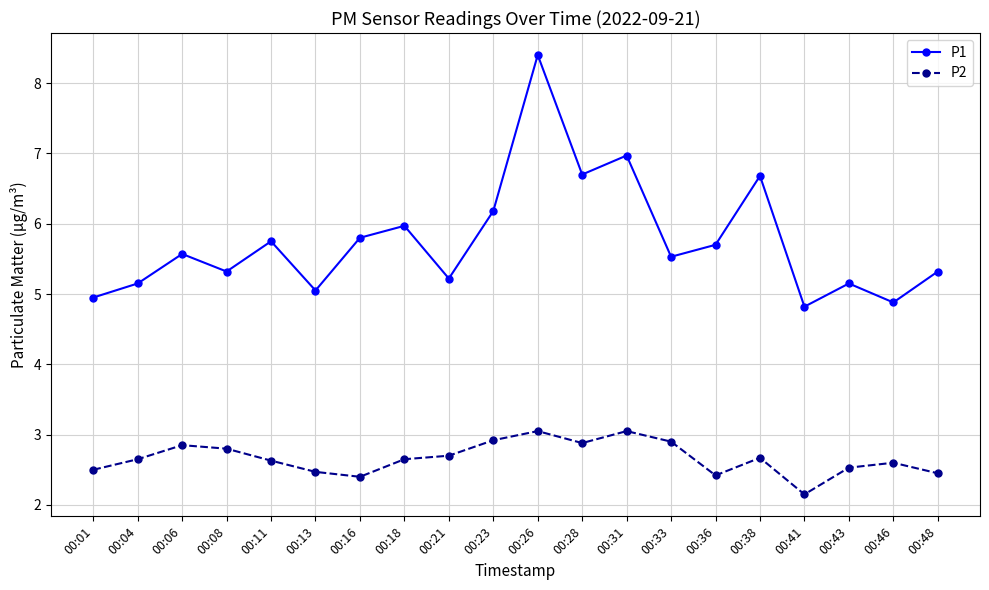

True or false: P2 has more than 2 points higher than both neighbors.

True